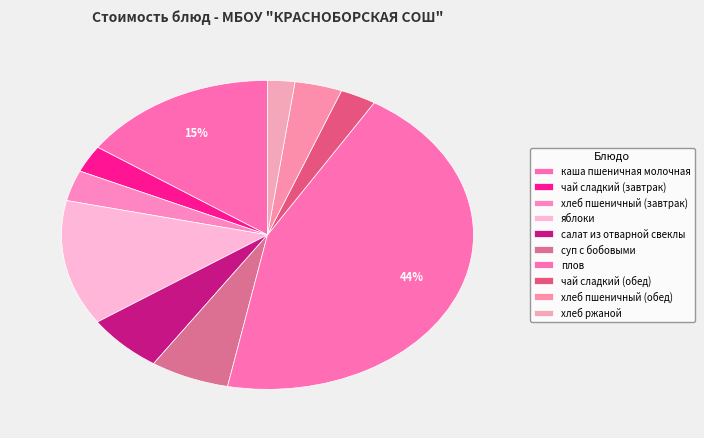

How many segments does this pie chart have?

10